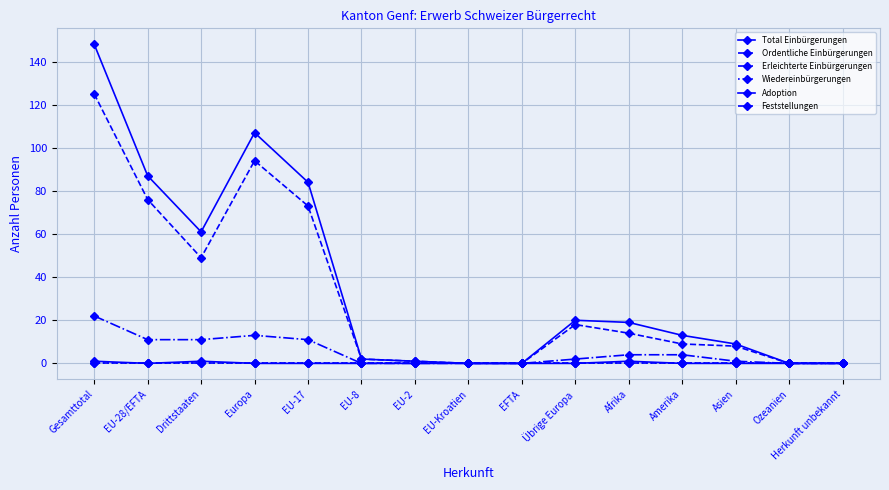

Does the chart have visible grid lines?

Yes